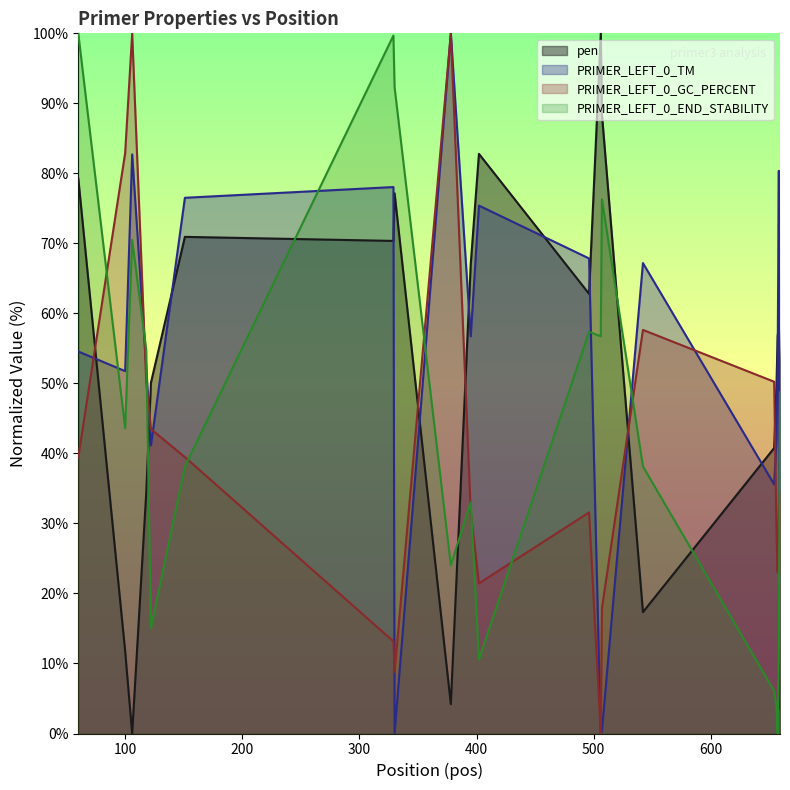

What is the value of the PRIMER_LEFT_0_END_STABILITY point at the 19th from the left?

11.2